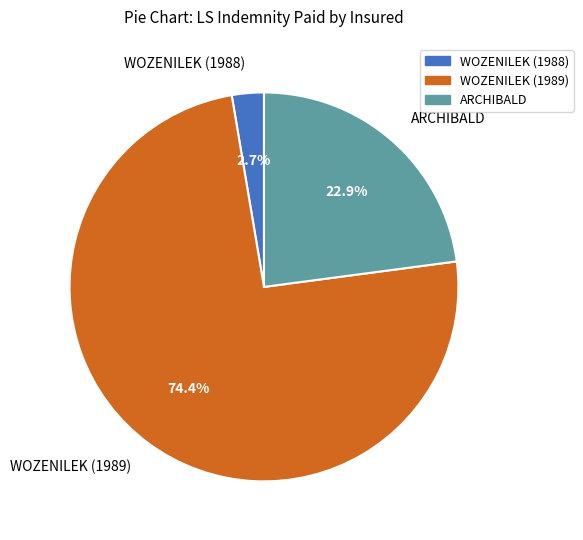

Does WOZENILEK (1989) represent more than half of the total?

Yes